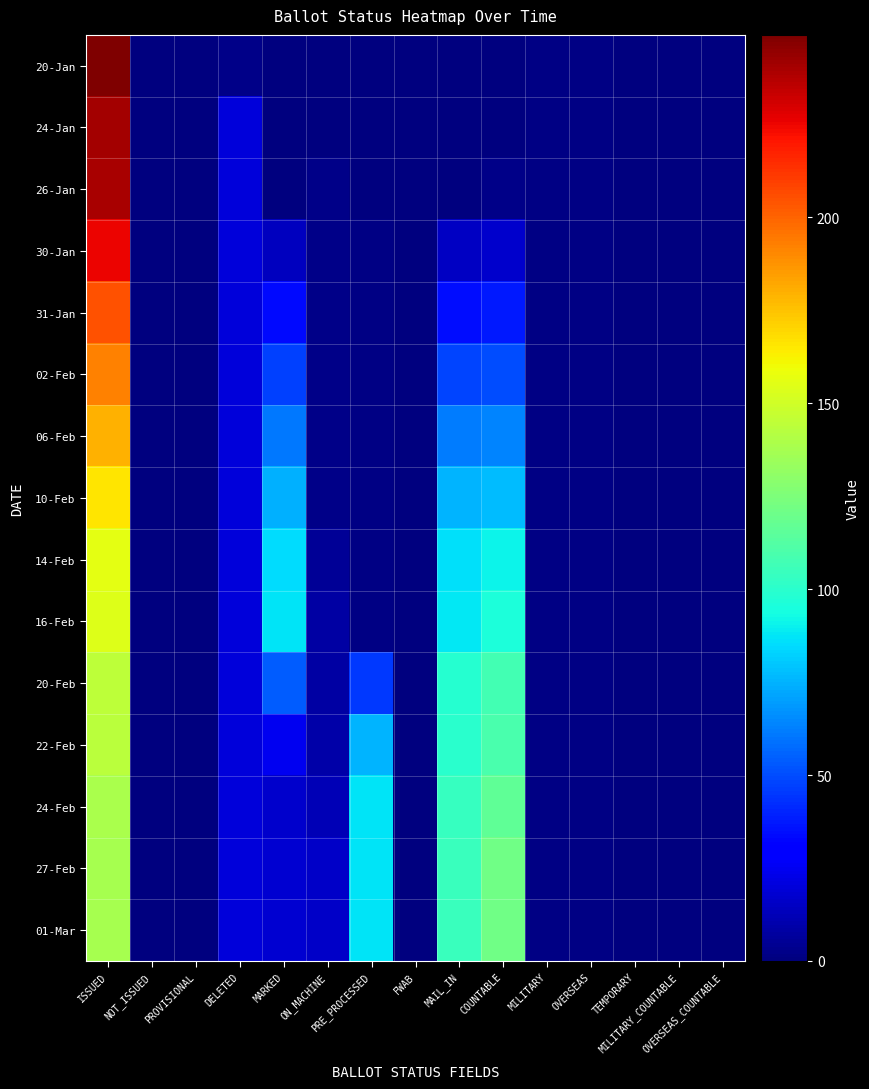

Reading right to left, extract all data points from this chart.

20-Jan: OVERSEAS_COUNTABLE=0	MILITARY_COUNTABLE=0	TEMPORARY=0	OVERSEAS=1	MILITARY=1	COUNTABLE=0	MAIL_IN=0	FWAB=0	PRE_PROCESSED=0	ON_MACHINE=0	MARKED=0	DELETED=2	PROVISIONAL=0	NOT_ISSUED=0	ISSUED=249
24-Jan: OVERSEAS_COUNTABLE=0	MILITARY_COUNTABLE=0	TEMPORARY=0	OVERSEAS=1	MILITARY=1	COUNTABLE=0	MAIL_IN=0	FWAB=0	PRE_PROCESSED=0	ON_MACHINE=0	MARKED=0	DELETED=20	PROVISIONAL=0	NOT_ISSUED=0	ISSUED=241
26-Jan: OVERSEAS_COUNTABLE=0	MILITARY_COUNTABLE=0	TEMPORARY=0	OVERSEAS=1	MILITARY=1	COUNTABLE=2	MAIL_IN=0	FWAB=0	PRE_PROCESSED=0	ON_MACHINE=2	MARKED=0	DELETED=20	PROVISIONAL=0	NOT_ISSUED=0	ISSUED=240
30-Jan: OVERSEAS_COUNTABLE=0	MILITARY_COUNTABLE=0	TEMPORARY=0	OVERSEAS=1	MILITARY=1	COUNTABLE=17	MAIL_IN=15	FWAB=0	PRE_PROCESSED=1	ON_MACHINE=2	MARKED=14	DELETED=20	PROVISIONAL=0	NOT_ISSUED=0	ISSUED=225
31-Jan: OVERSEAS_COUNTABLE=0	MILITARY_COUNTABLE=0	TEMPORARY=0	OVERSEAS=1	MILITARY=1	COUNTABLE=37	MAIL_IN=35	FWAB=0	PRE_PROCESSED=1	ON_MACHINE=2	MARKED=34	DELETED=20	PROVISIONAL=0	NOT_ISSUED=0	ISSUED=205
02-Feb: OVERSEAS_COUNTABLE=0	MILITARY_COUNTABLE=0	TEMPORARY=0	OVERSEAS=1	MILITARY=1	COUNTABLE=50	MAIL_IN=48	FWAB=0	PRE_PROCESSED=1	ON_MACHINE=2	MARKED=47	DELETED=20	PROVISIONAL=0	NOT_ISSUED=0	ISSUED=192
06-Feb: OVERSEAS_COUNTABLE=0	MILITARY_COUNTABLE=0	TEMPORARY=0	OVERSEAS=1	MILITARY=1	COUNTABLE=64	MAIL_IN=62	FWAB=0	PRE_PROCESSED=1	ON_MACHINE=2	MARKED=61	DELETED=20	PROVISIONAL=0	NOT_ISSUED=0	ISSUED=179
10-Feb: OVERSEAS_COUNTABLE=0	MILITARY_COUNTABLE=0	TEMPORARY=0	OVERSEAS=1	MILITARY=1	COUNTABLE=77	MAIL_IN=75	FWAB=0	PRE_PROCESSED=1	ON_MACHINE=2	MARKED=74	DELETED=20	PROVISIONAL=0	NOT_ISSUED=0	ISSUED=166
14-Feb: OVERSEAS_COUNTABLE=0	MILITARY_COUNTABLE=0	TEMPORARY=0	OVERSEAS=1	MILITARY=1	COUNTABLE=91	MAIL_IN=86	FWAB=0	PRE_PROCESSED=1	ON_MACHINE=5	MARKED=85	DELETED=20	PROVISIONAL=0	NOT_ISSUED=0	ISSUED=156
16-Feb: OVERSEAS_COUNTABLE=0	MILITARY_COUNTABLE=0	TEMPORARY=0	OVERSEAS=1	MILITARY=1	COUNTABLE=96	MAIL_IN=88	FWAB=0	PRE_PROCESSED=1	ON_MACHINE=8	MARKED=87	DELETED=20	PROVISIONAL=0	NOT_ISSUED=0	ISSUED=154
20-Feb: OVERSEAS_COUNTABLE=0	MILITARY_COUNTABLE=0	TEMPORARY=0	OVERSEAS=1	MILITARY=1	COUNTABLE=107	MAIL_IN=99	FWAB=0	PRE_PROCESSED=45	ON_MACHINE=8	MARKED=54	DELETED=20	PROVISIONAL=0	NOT_ISSUED=0	ISSUED=144
22-Feb: OVERSEAS_COUNTABLE=0	MILITARY_COUNTABLE=0	TEMPORARY=0	OVERSEAS=1	MILITARY=1	COUNTABLE=109	MAIL_IN=100	FWAB=0	PRE_PROCESSED=75	ON_MACHINE=9	MARKED=25	DELETED=20	PROVISIONAL=0	NOT_ISSUED=0	ISSUED=143
24-Feb: OVERSEAS_COUNTABLE=0	MILITARY_COUNTABLE=0	TEMPORARY=0	OVERSEAS=1	MILITARY=1	COUNTABLE=116	MAIL_IN=104	FWAB=0	PRE_PROCESSED=87	ON_MACHINE=12	MARKED=17	DELETED=20	PROVISIONAL=0	NOT_ISSUED=0	ISSUED=139
27-Feb: OVERSEAS_COUNTABLE=0	MILITARY_COUNTABLE=0	TEMPORARY=0	OVERSEAS=1	MILITARY=1	COUNTABLE=121	MAIL_IN=105	FWAB=0	PRE_PROCESSED=87	ON_MACHINE=16	MARKED=18	DELETED=20	PROVISIONAL=0	NOT_ISSUED=0	ISSUED=138
01-Mar: OVERSEAS_COUNTABLE=0	MILITARY_COUNTABLE=0	TEMPORARY=0	OVERSEAS=1	MILITARY=1	COUNTABLE=121	MAIL_IN=105	FWAB=0	PRE_PROCESSED=87	ON_MACHINE=16	MARKED=18	DELETED=20	PROVISIONAL=0	NOT_ISSUED=0	ISSUED=138